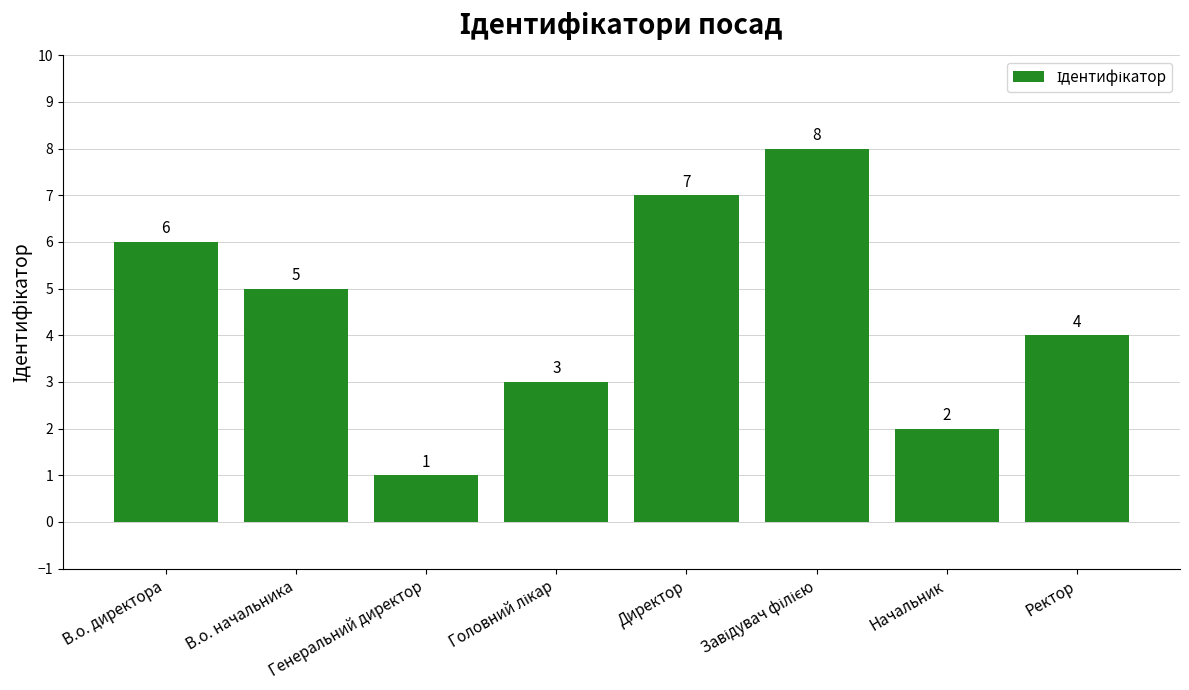

What is the difference between the maximum and minimum values?

7